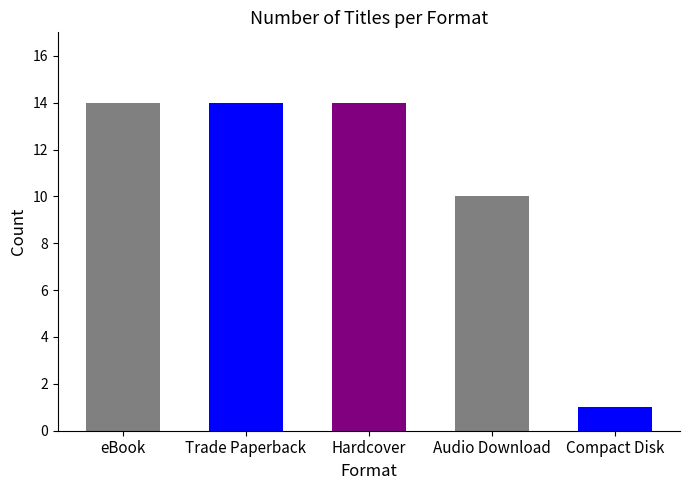

What is the maximum value shown in the chart?

14